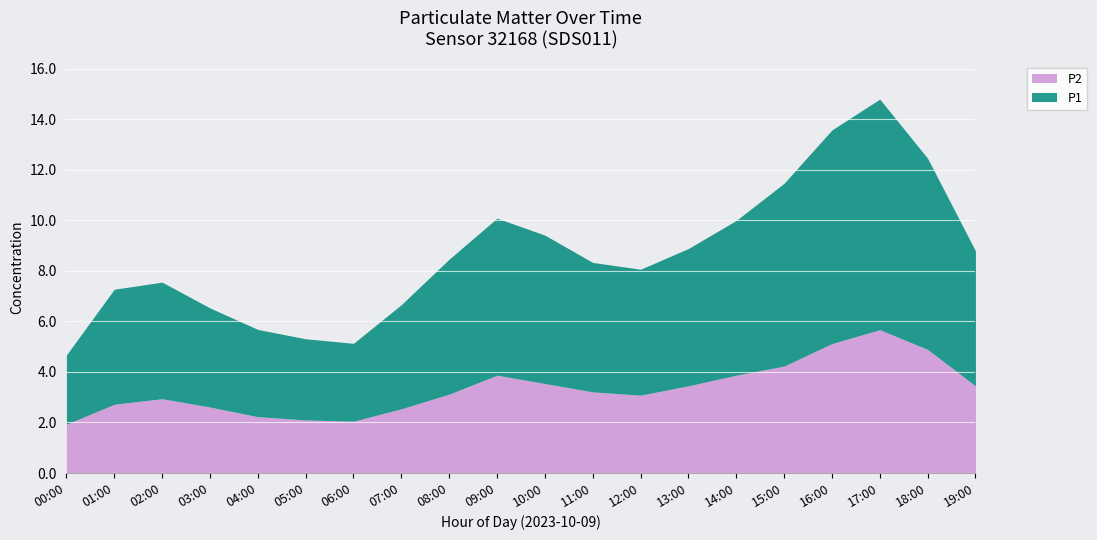

Is the value of P2 at 12:00 greater than the value of P1 at 14:00?

No